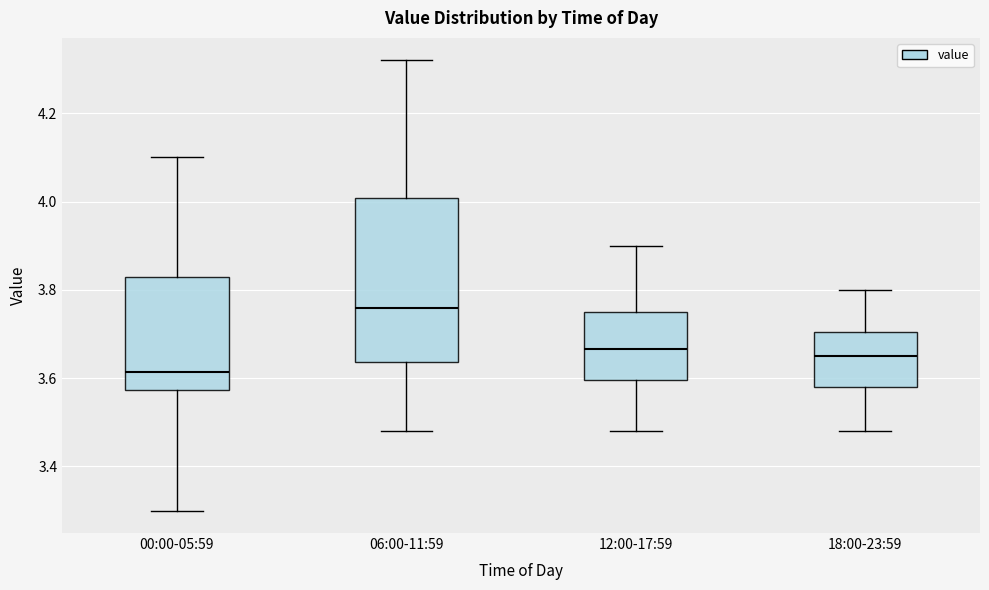

Reading left to right, transcribe this box plot: for each box, give where its median line is, the range the box spans, and where its two whiskers end, as read against the y-axis. The values are not printed on the chart, so give them approximately, as read against the axis.

00:00-05:59: median 3.62, box 3.58 to 3.84, whiskers 3.30 to 4.10
06:00-11:59: median 3.76, box 3.64 to 4.00, whiskers 3.48 to 4.32
12:00-17:59: median 3.66, box 3.60 to 3.76, whiskers 3.48 to 3.90
18:00-23:59: median 3.66, box 3.58 to 3.70, whiskers 3.48 to 3.80